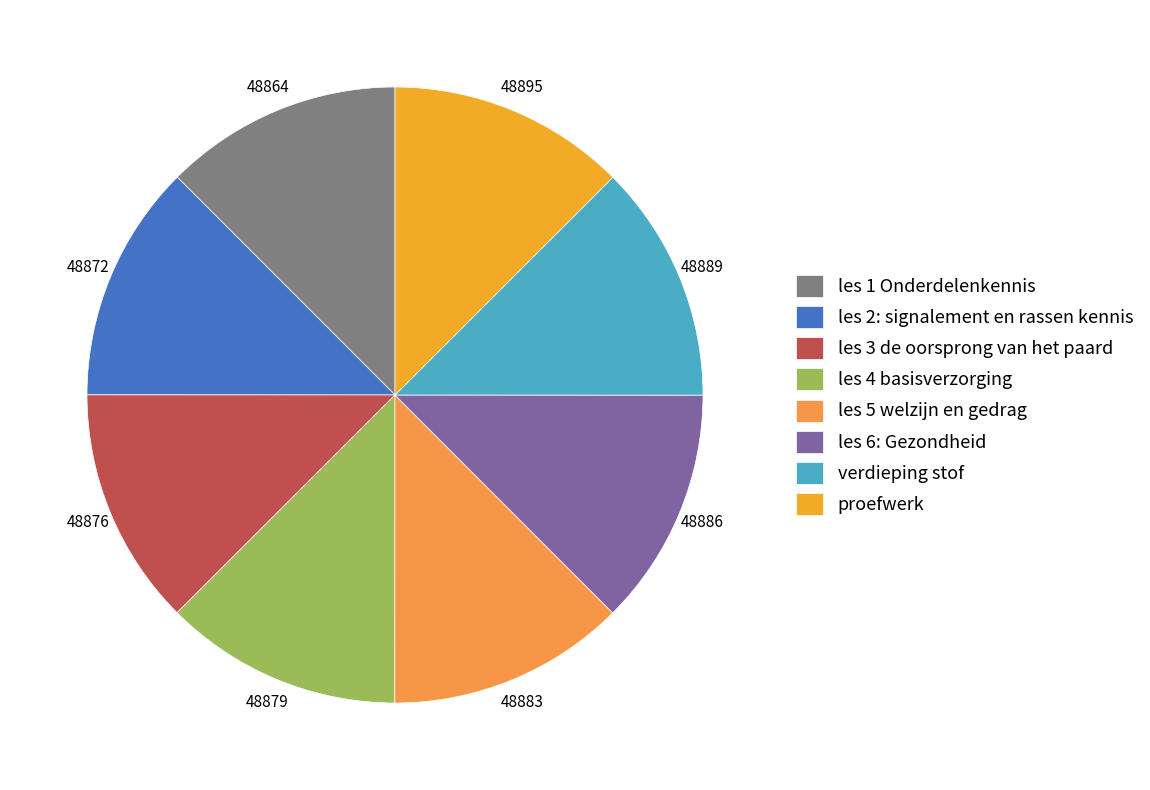

How many segments does this pie chart have?

8